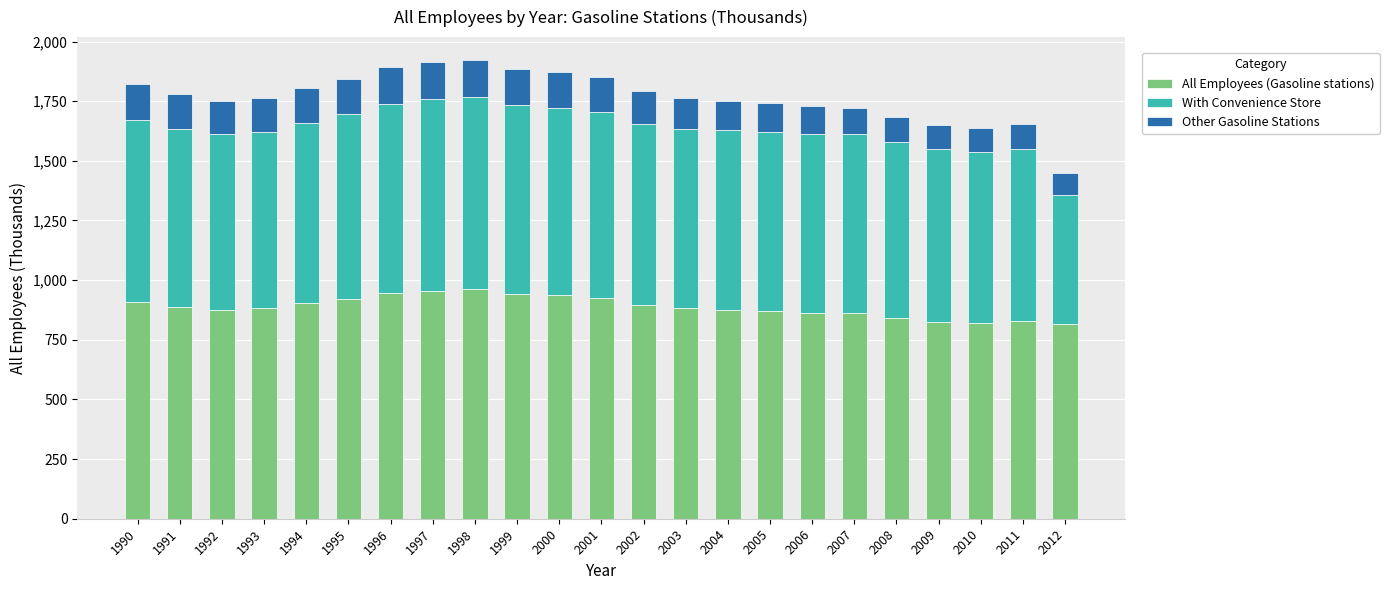

What is the total value across all series at 2004?

1751.3